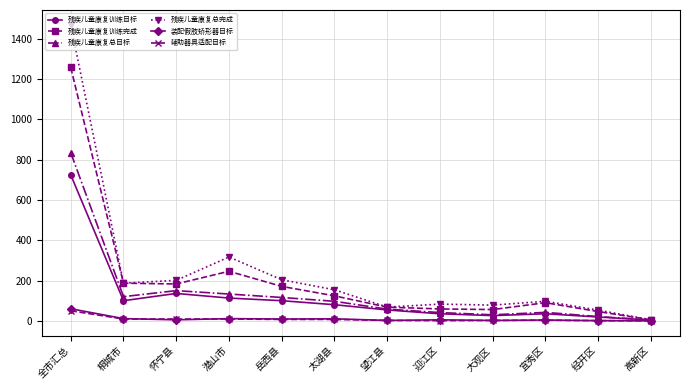

Is the value of 残疾儿童康复总目标 at 迎江区 greater than the value of 残疾儿童康复总完成 at 潜山市?

No